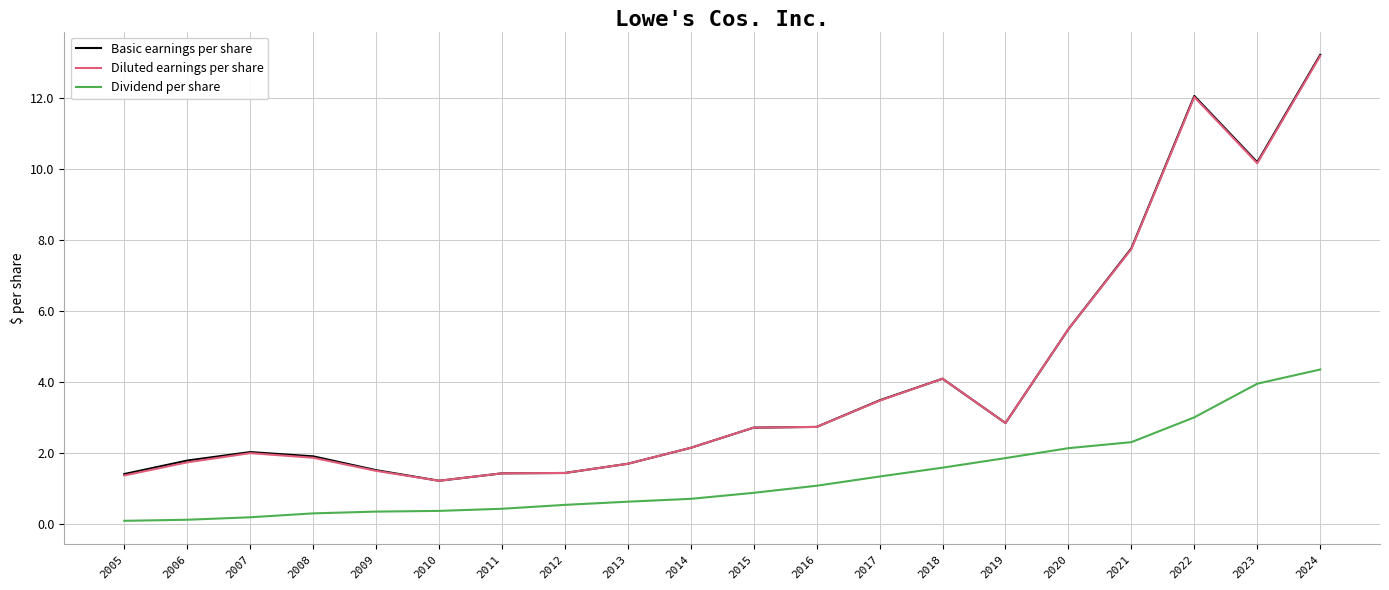

Is this an area chart (filled region under the line)?

No